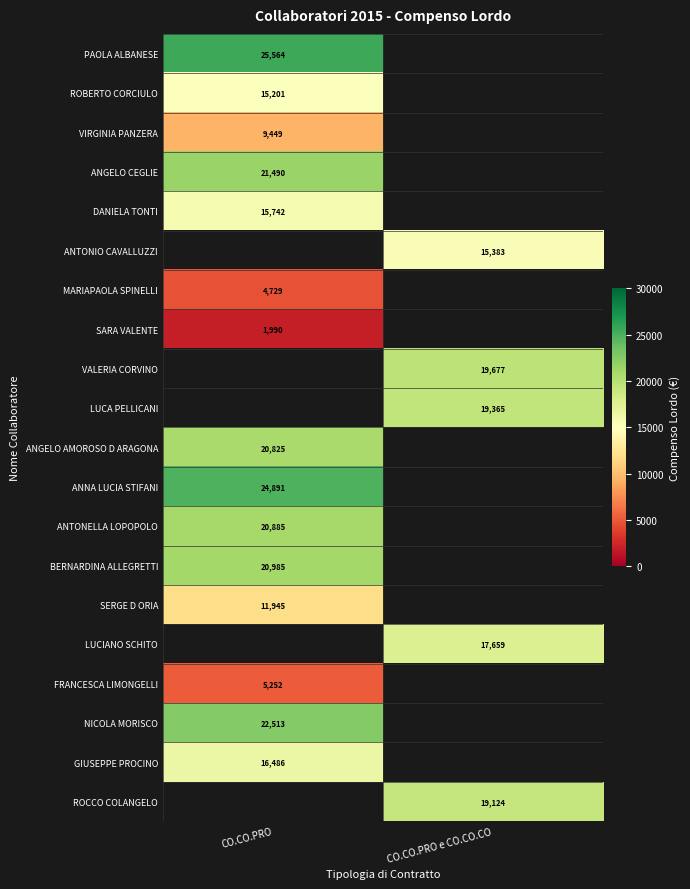

At which label is VIRGINIA PANZERA closest to 9448?

CO.CO.PRO